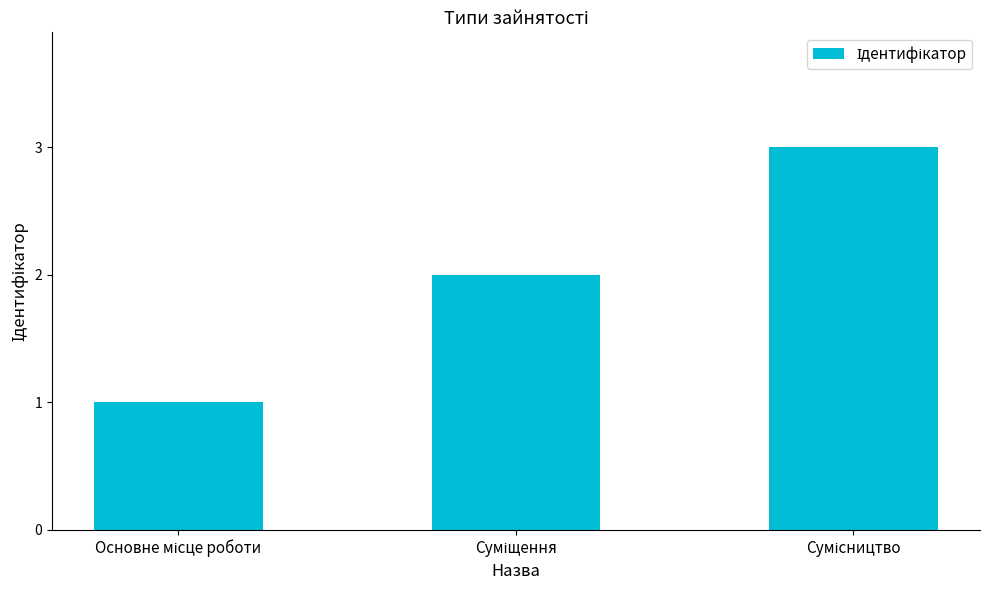

Reading right to left, list all the values displayed in this chart.

3	2	1